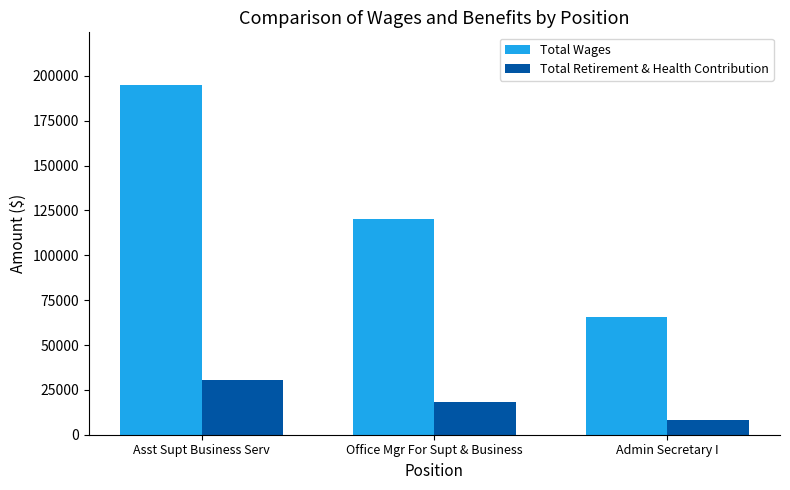

What is the difference between the highest and lowest values at Asst Supt Business Serv?

164346